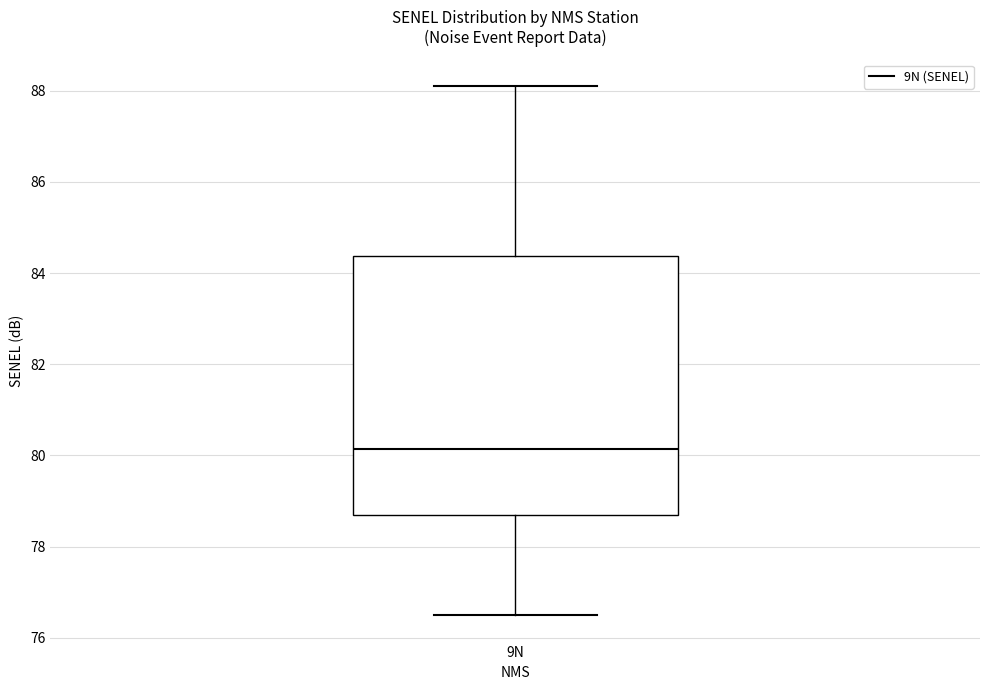

Where is the lower edge of the box for 9N on the y-axis? The values are not printed on the chart, so give them approximately, as read against the axis.

78.8